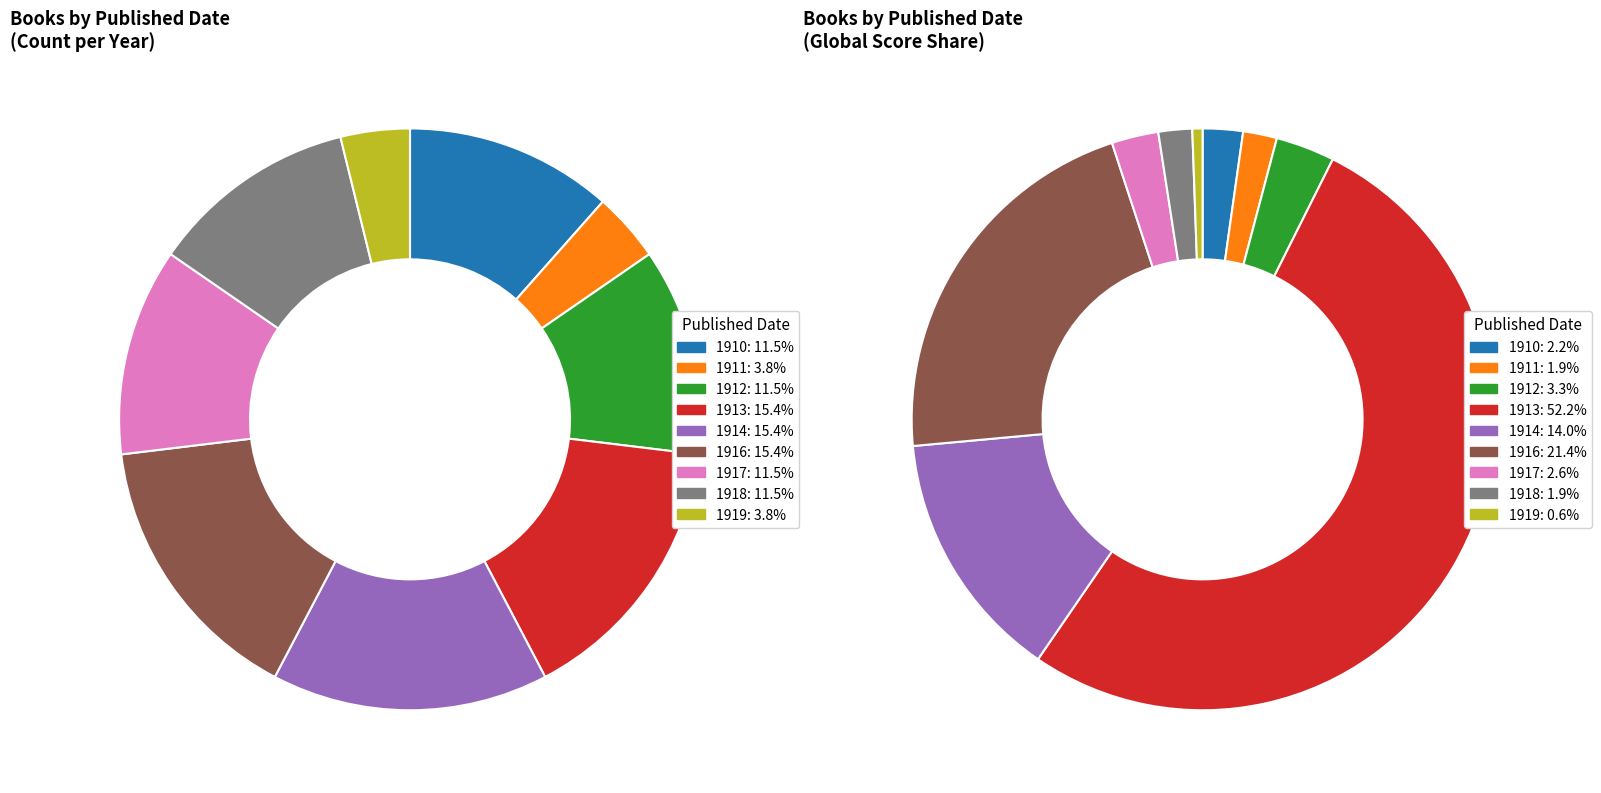

The 1913 slice represents 21% of the pie. True or false?

False